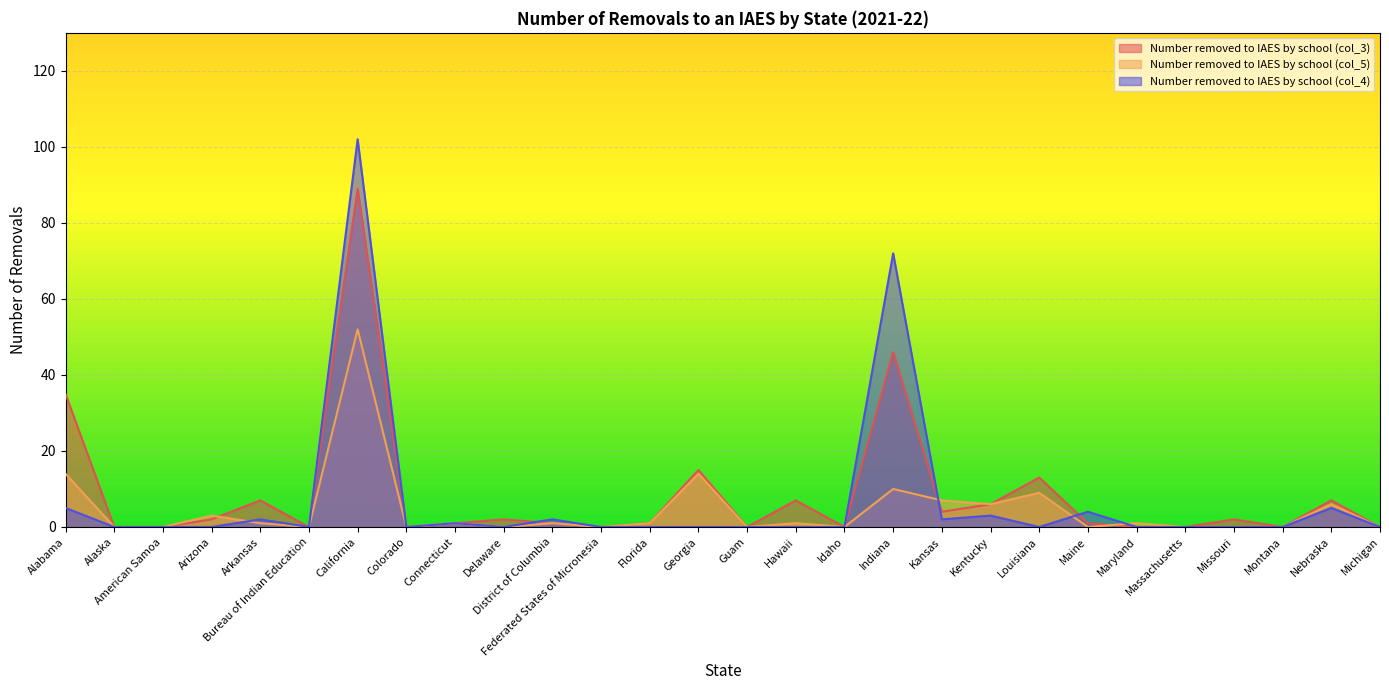

At which label is Number removed to IAES by school (col_5) closest to 26?

Alabama